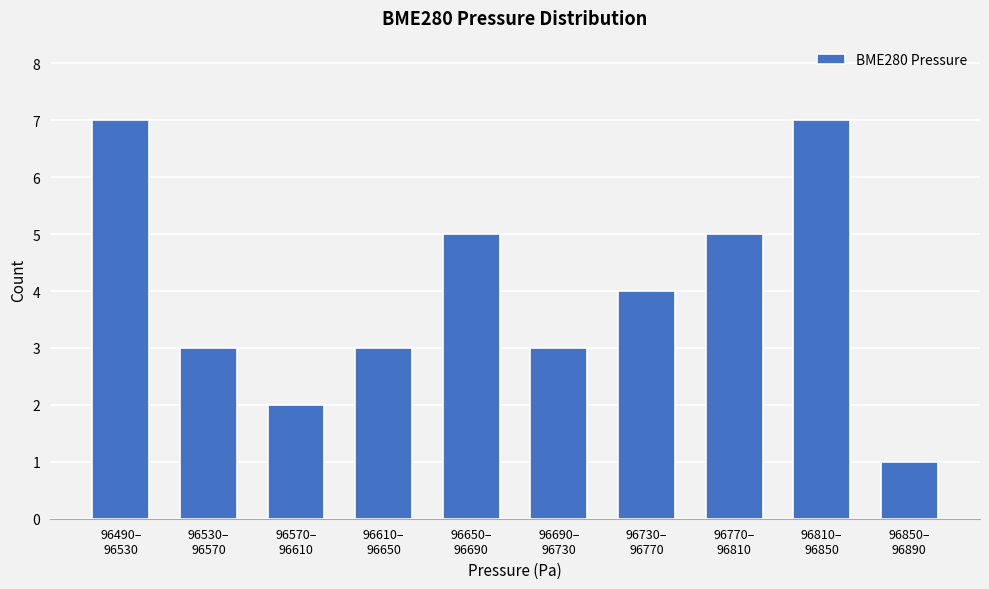

Reading left to right, list all the values displayed in this chart.

7	3	2	3	5	3	4	5	7	1